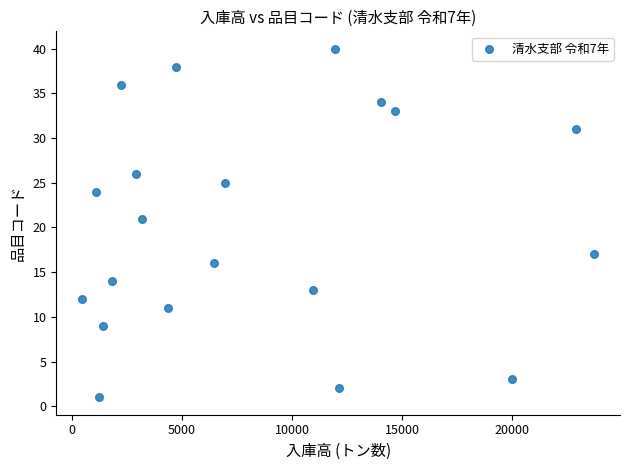

What is the range of Y values (max minus min)?

39